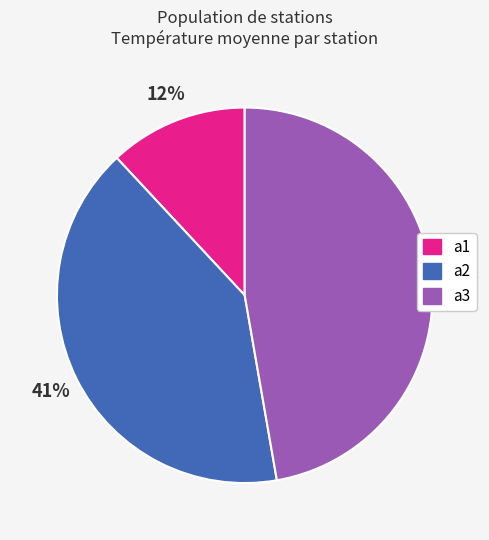

Between a2 and a3, which is larger?

a3